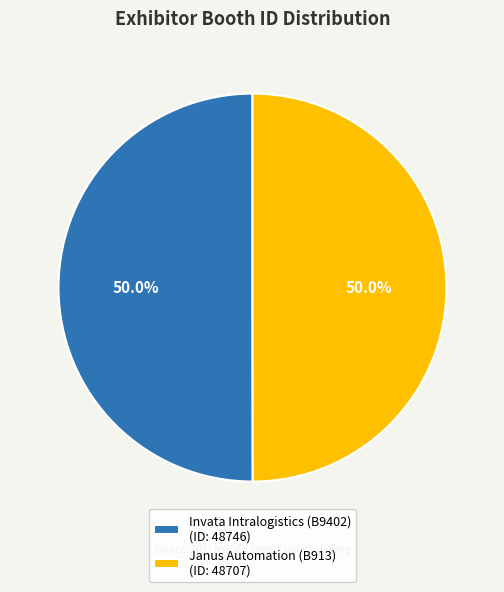

Do Invata Intralogistics (B9402) (ID: 48746) and Janus Automation (B913) (ID: 48707) together represent more than half of the pie?

Yes